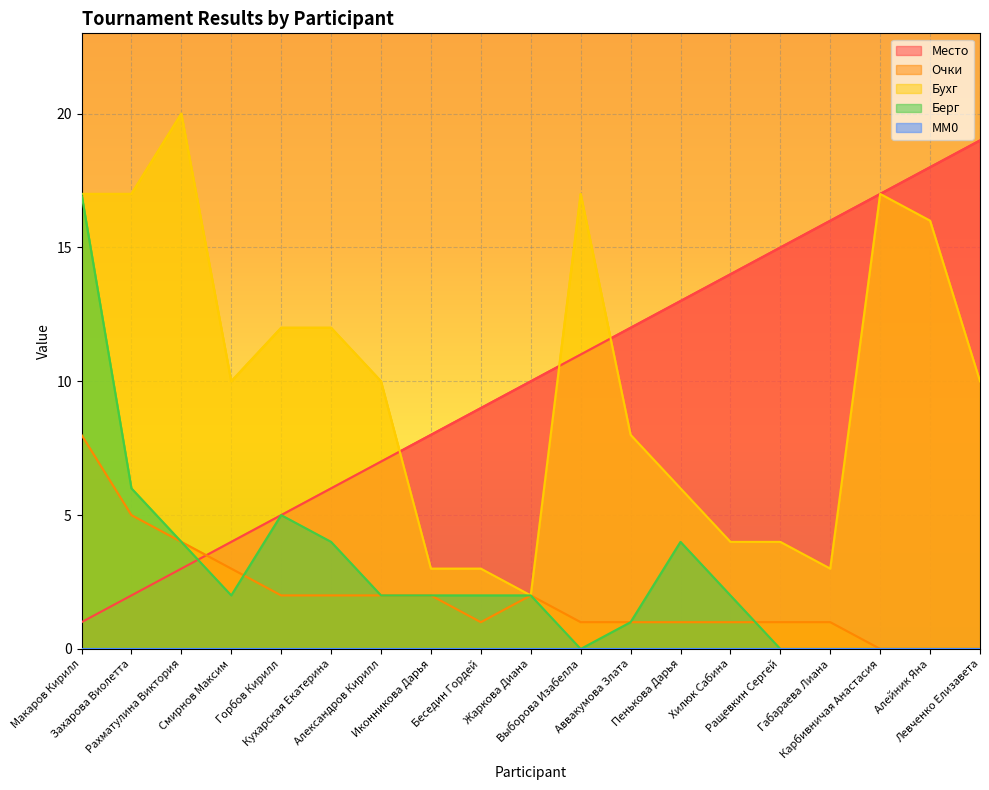

What is the label of the 2nd point from the left?

Захарова Виолетта